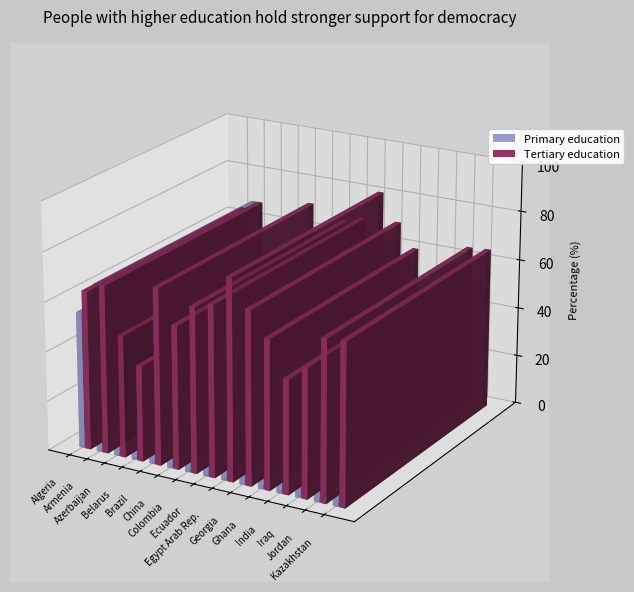

How many categories are shown in the chart?

15